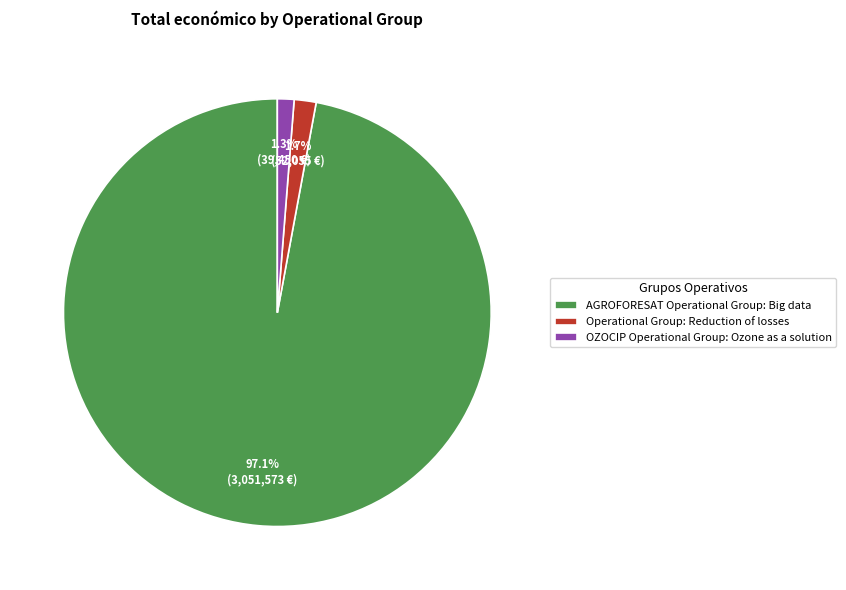

Do AGROFORESAT Operational Group: Big data and Operational Group: Reduction of losses together represent more than half of the pie?

Yes